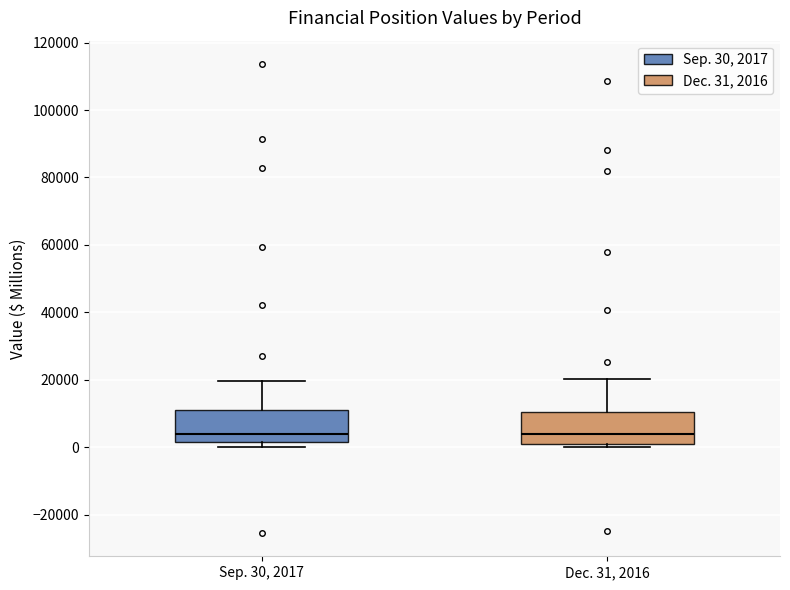

Reading left to right, read every box against the y-axis: the position of its median line, the range the box covers, and the ends of its whiskers. The values are not printed on the chart, so give them approximately, as read against the axis.

Sep. 30, 2017: median 4000, box 2000 to 10000, whiskers 0 to 20000
Dec. 31, 2016: median 4000, box 2000 to 10000, whiskers 0 to 20000